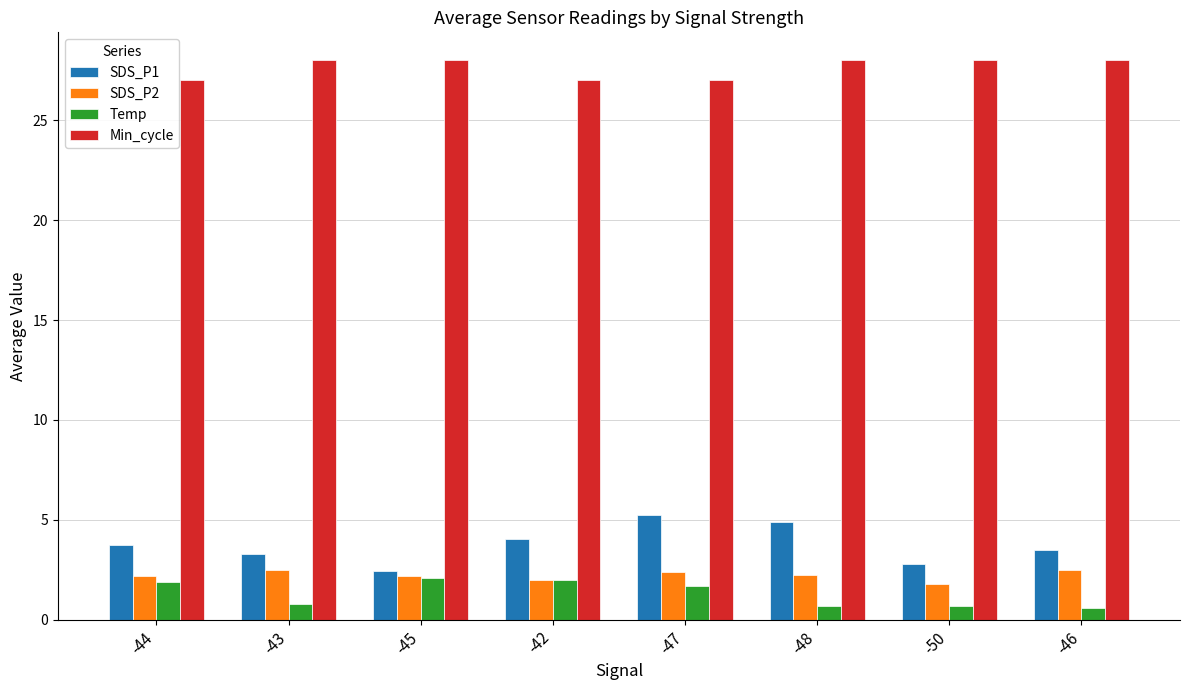

What is the greatest value displayed?

28.0